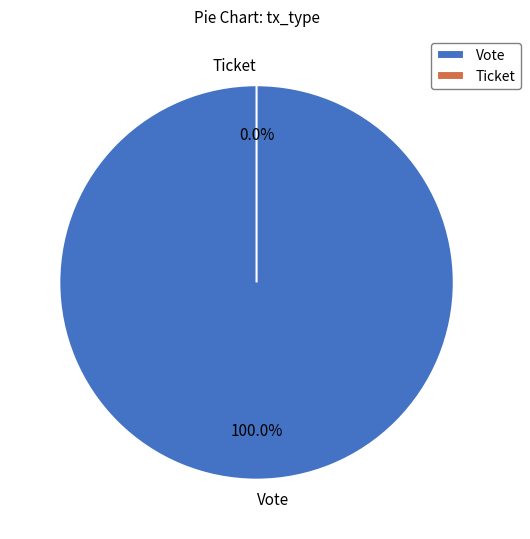

Count the number of slices in the pie.

2